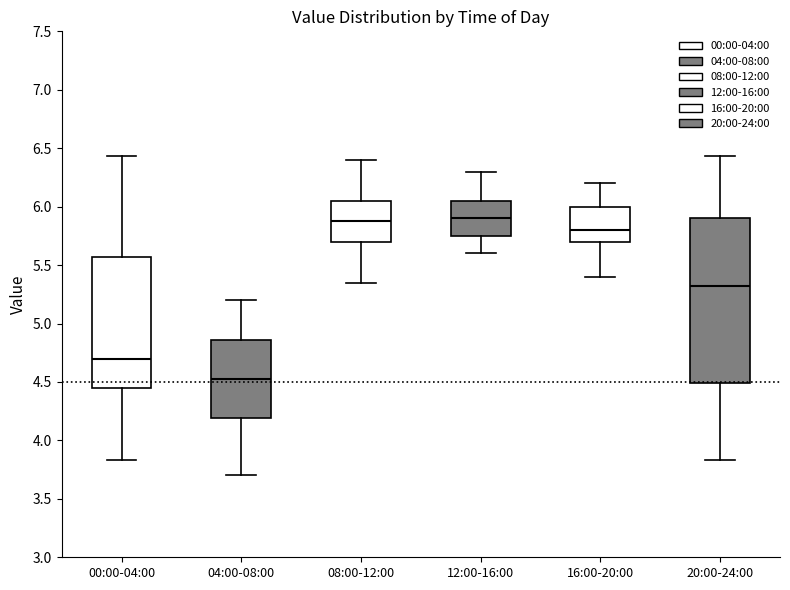

Comparing the boxes themselves (not the whiskers), which one is the tallest?

20:00-24:00